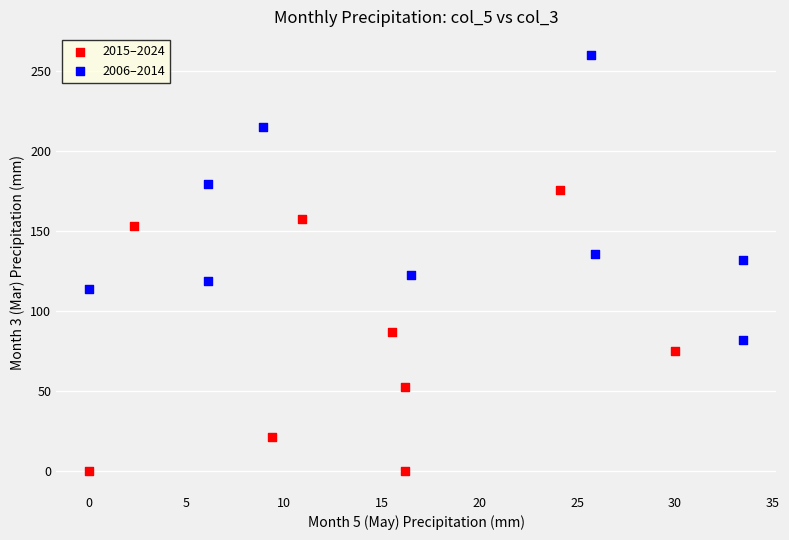

Which series contains the lowest Y value?

2015–2024